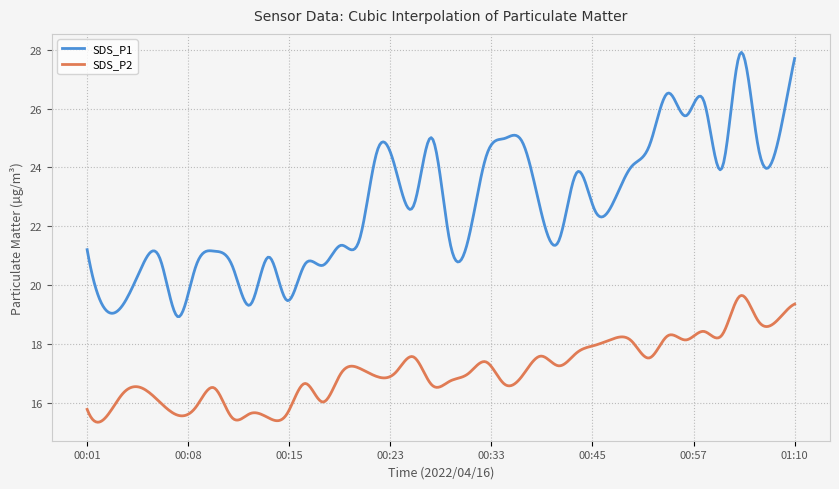

List the series in order of their peak value, lowest first.

SDS_P2, SDS_P1